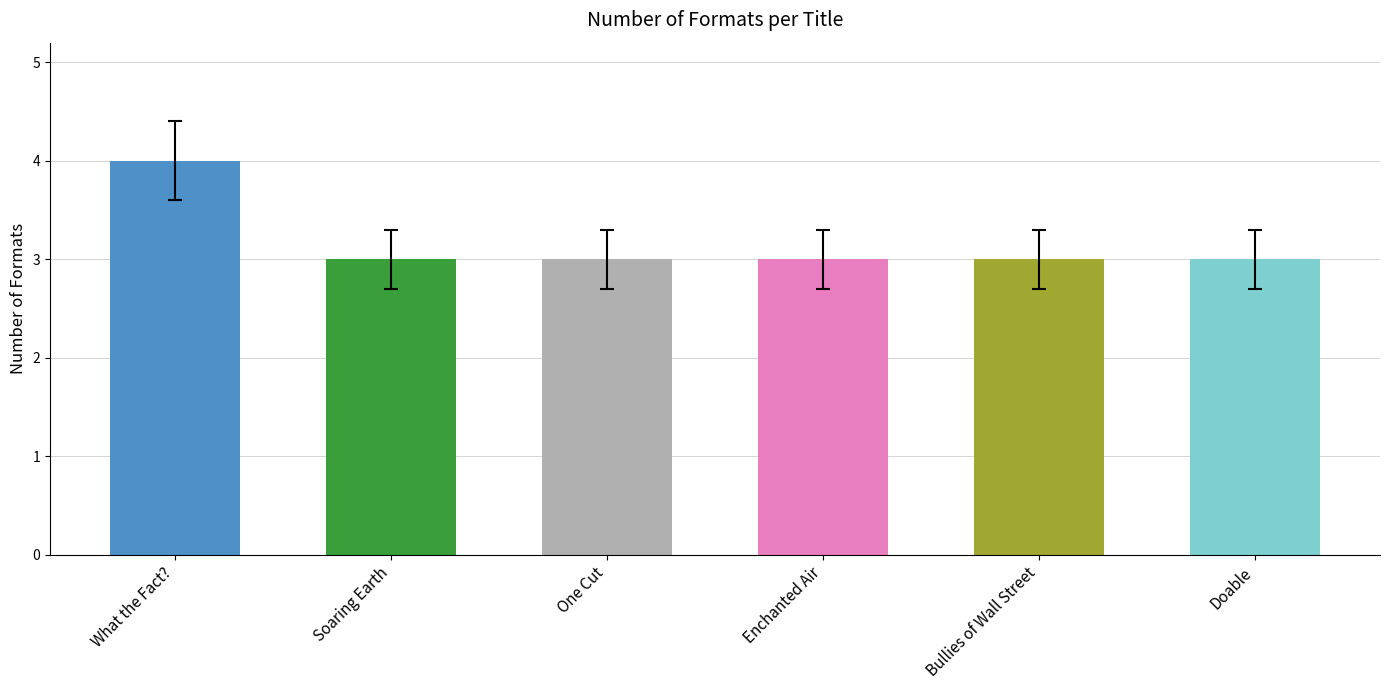

What is the sum of the values at One Cut and What the Fact??

7